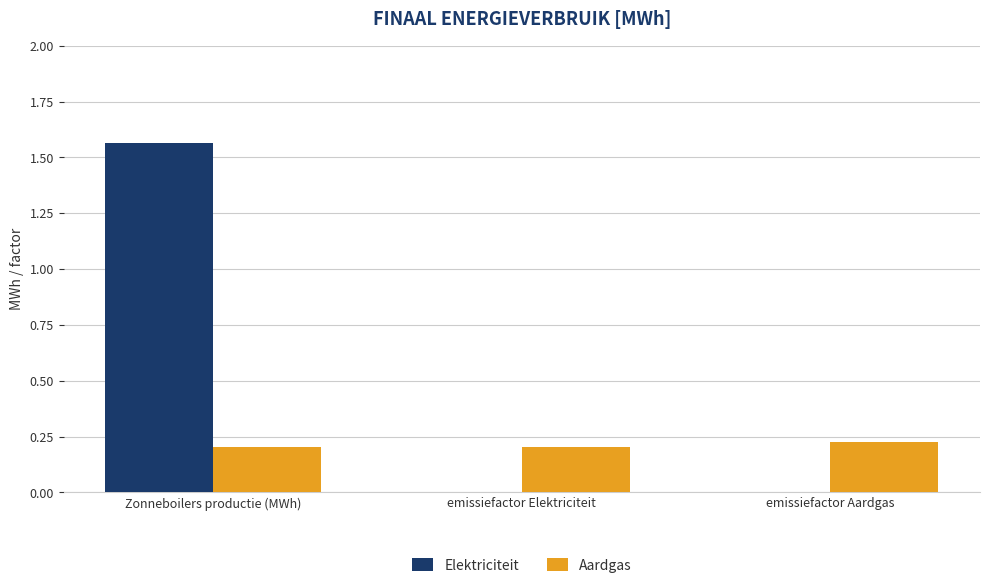

What are all the series names shown in the legend?

Elektriciteit, Aardgas